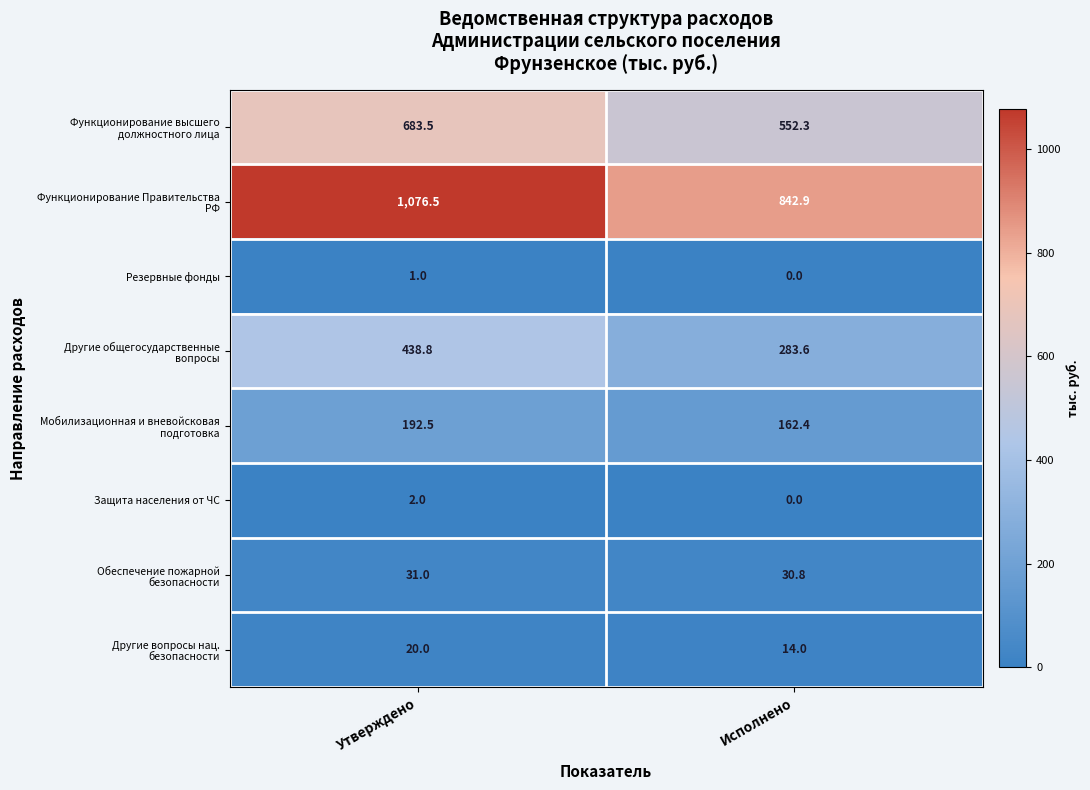

At which category is the sum across all series the highest?

Утверждено